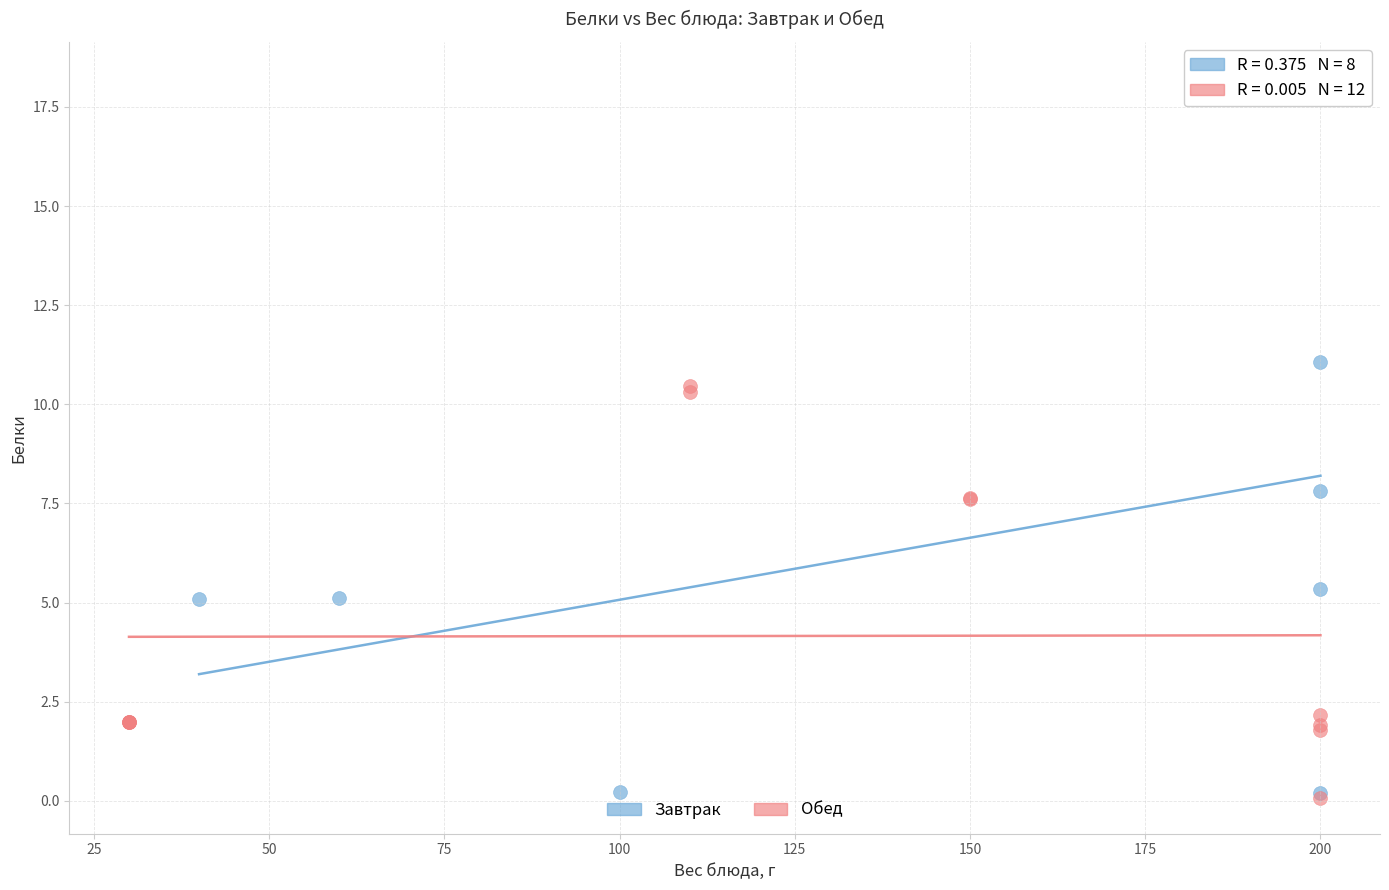

Which series reaches the maximum Y coordinate?

Завтрак